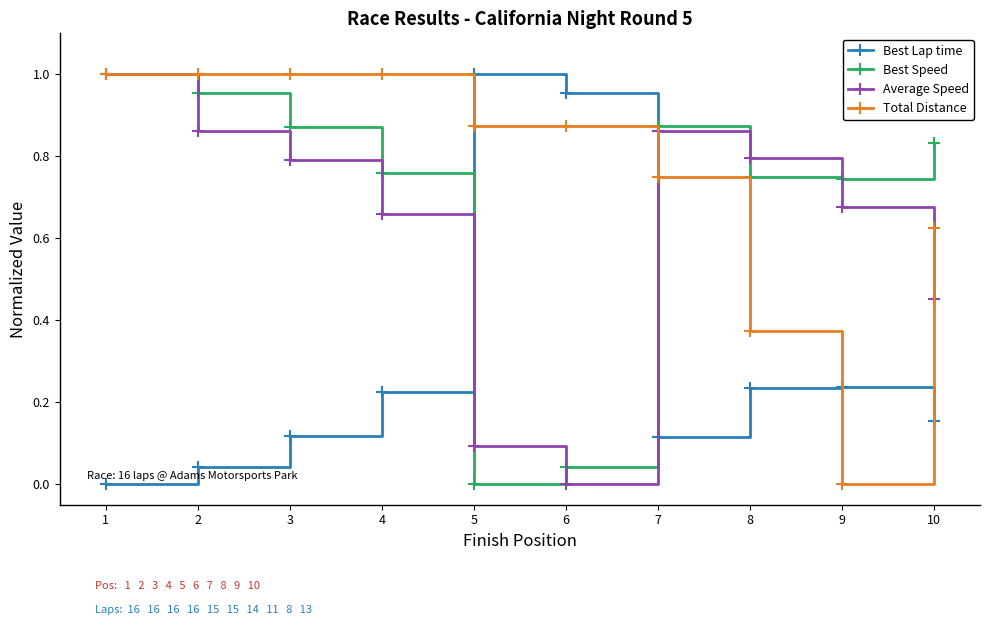

Which category has the lowest value in the Average Speed series?

6